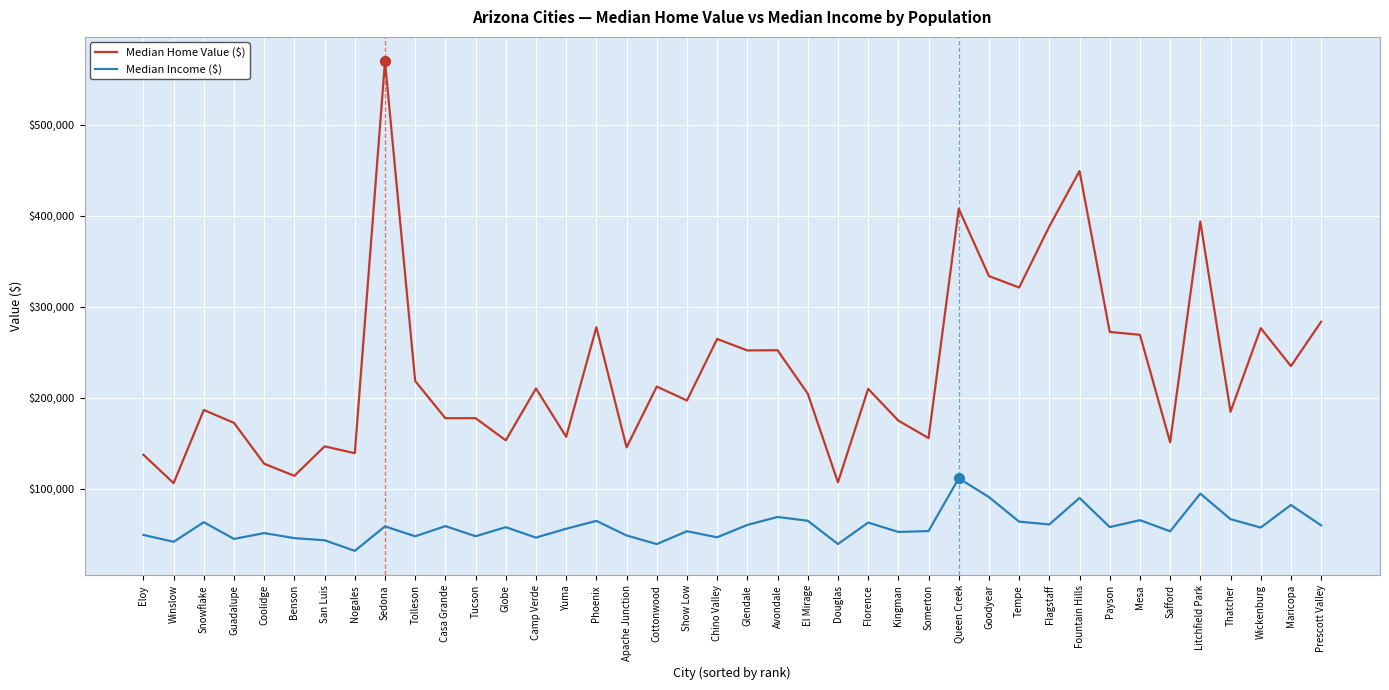

What is the difference between the highest and lowest values at Fountain Hills?

359157